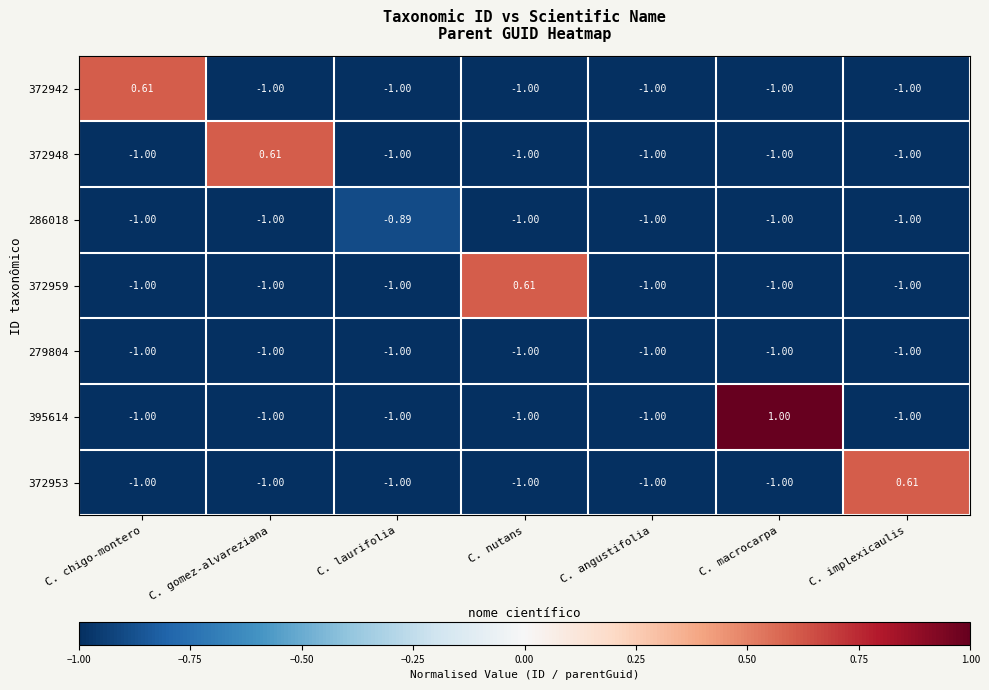

At which label is 372942 closest to 0?

C. chigo-montero